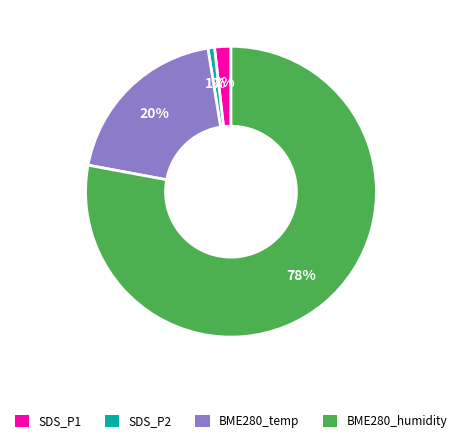

Does any single category account for the majority?

Yes